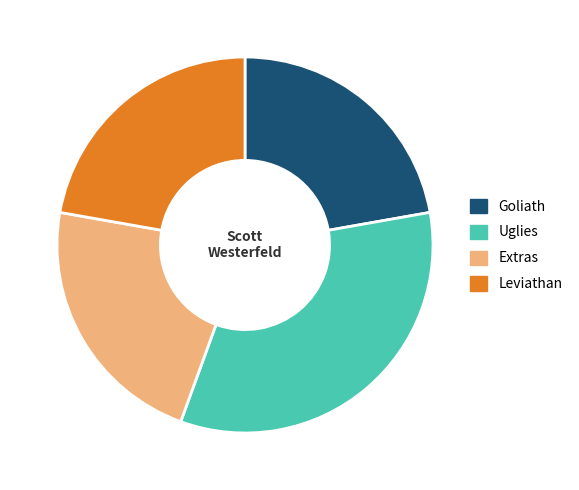

Which slice is the largest?

Uglies